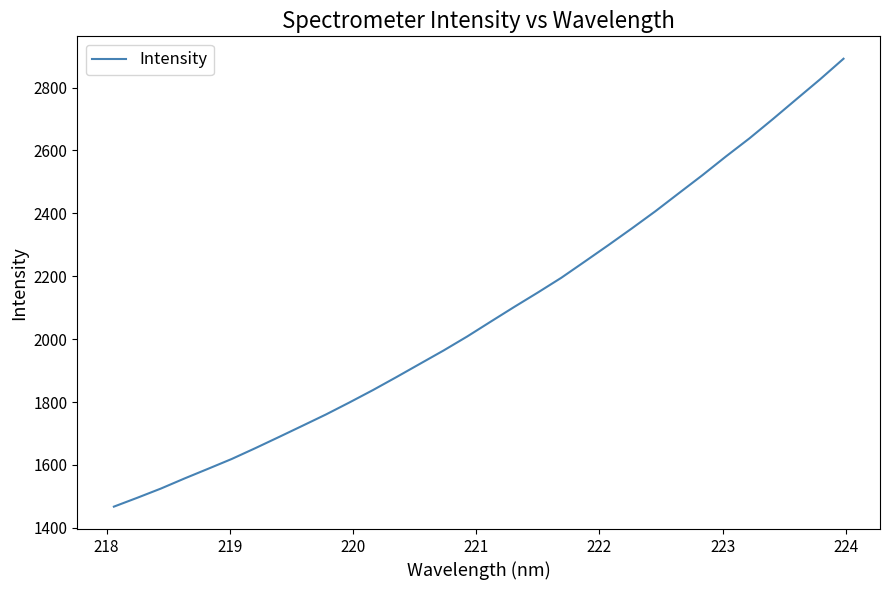

What is the maximum value shown in the chart?

2891.8